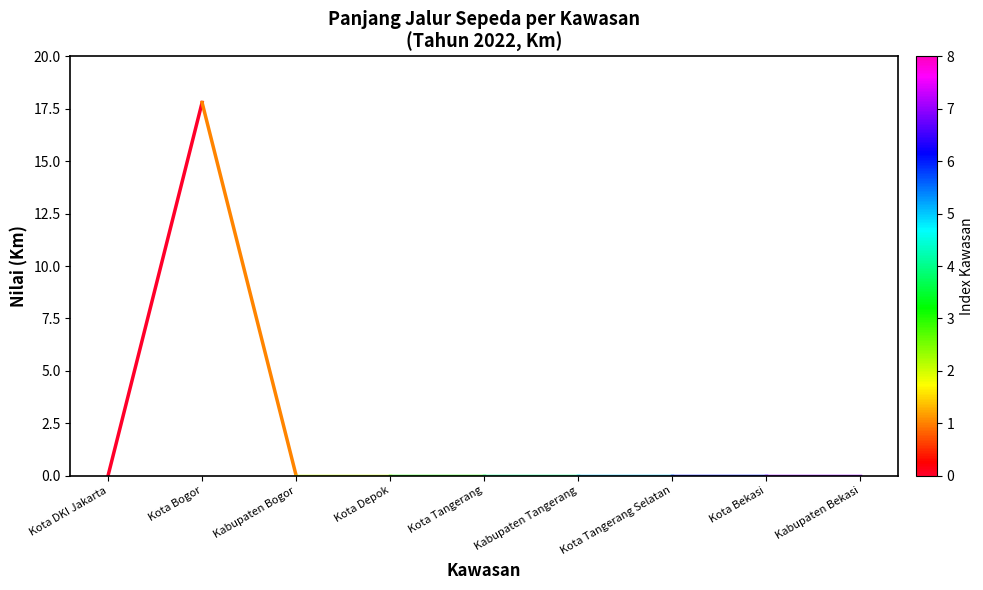

Reading left to right, what are all the values shown in this chart?

Kota DKI Jakarta=0.0	Kota Bogor=17.8	Kabupaten Bogor=0.0	Kota Depok=0.0	Kota Tangerang=0.0	Kabupaten Tangerang=0.0	Kota Tangerang Selatan=0.0	Kota Bekasi=0.0	Kabupaten Bekasi=0.0